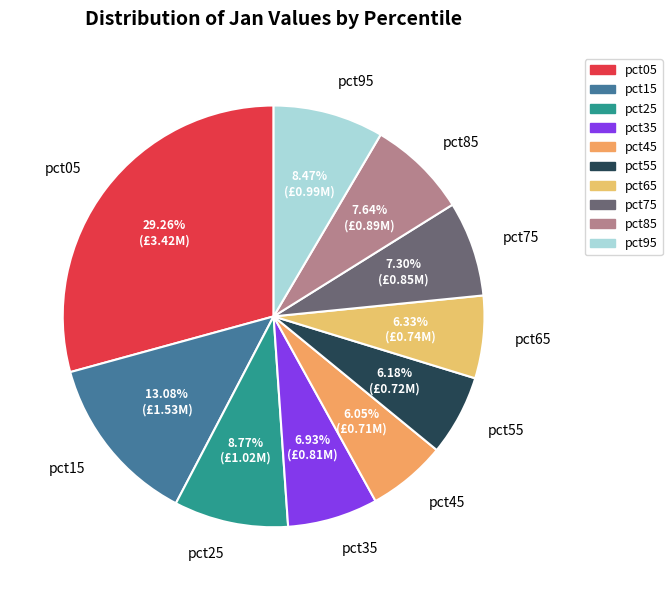

Which has a higher value, pct05 or pct65?

pct05